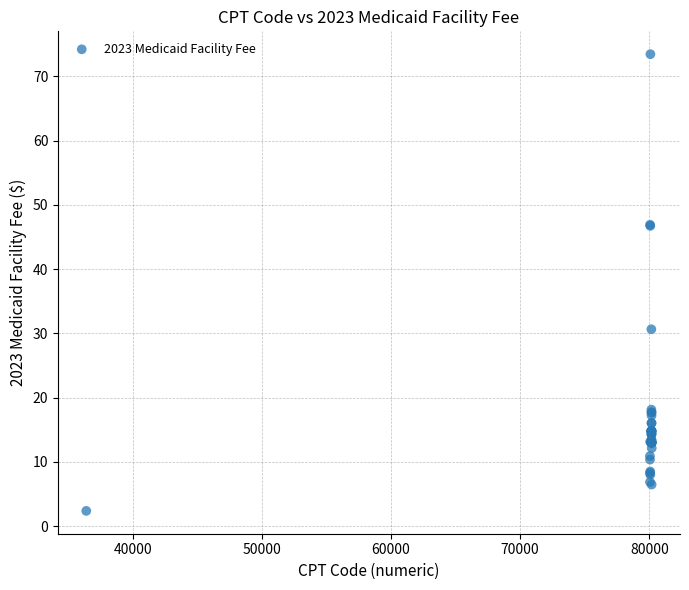

What Y value in the scatter plot is closest to 37?

30.7